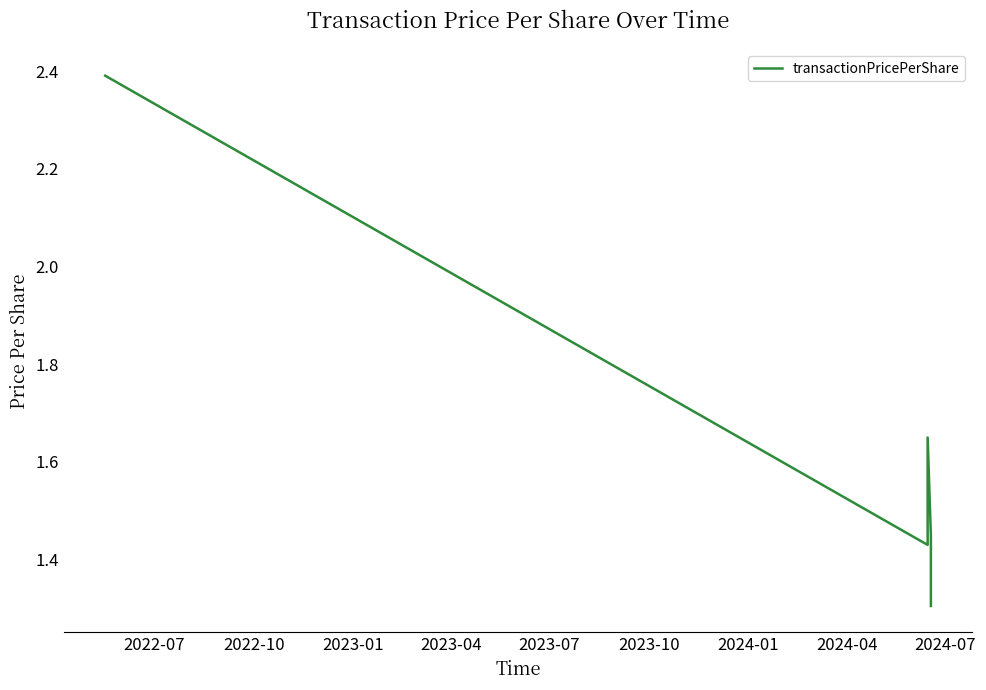

Count the values in the range 1 to 2.

4